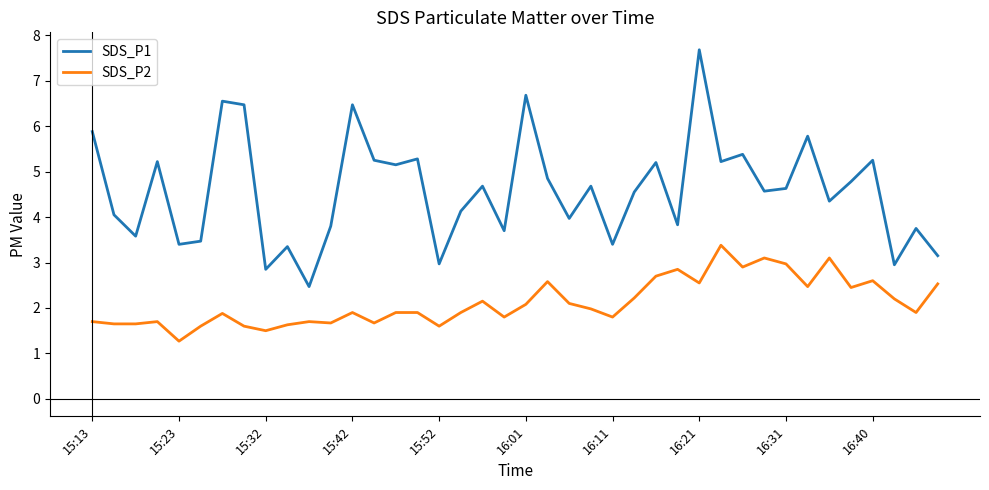

Count the number of categories in the chart.

40